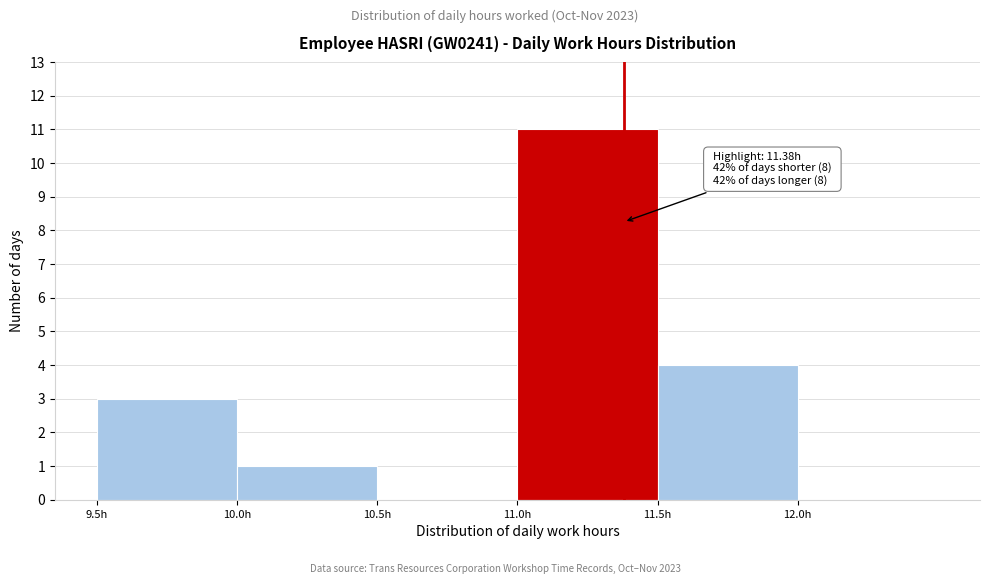

Over which range of the x-axis is the bar tallest?

11.0 to 11.5